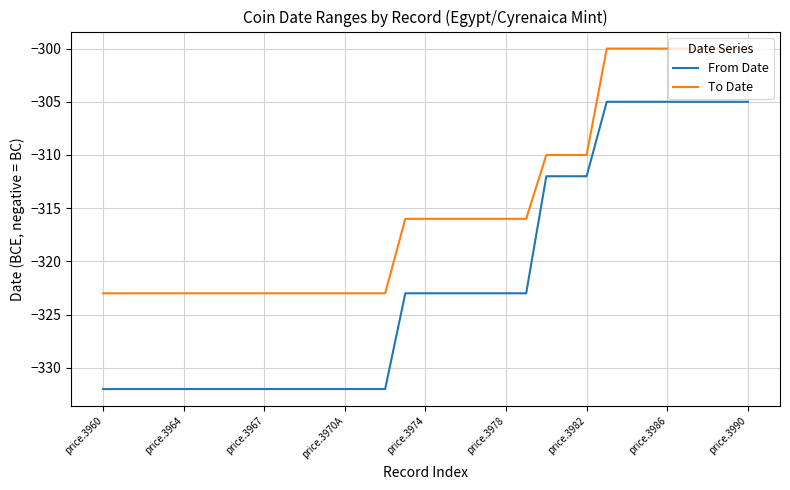

Which series has the largest total across all categories?

To Date